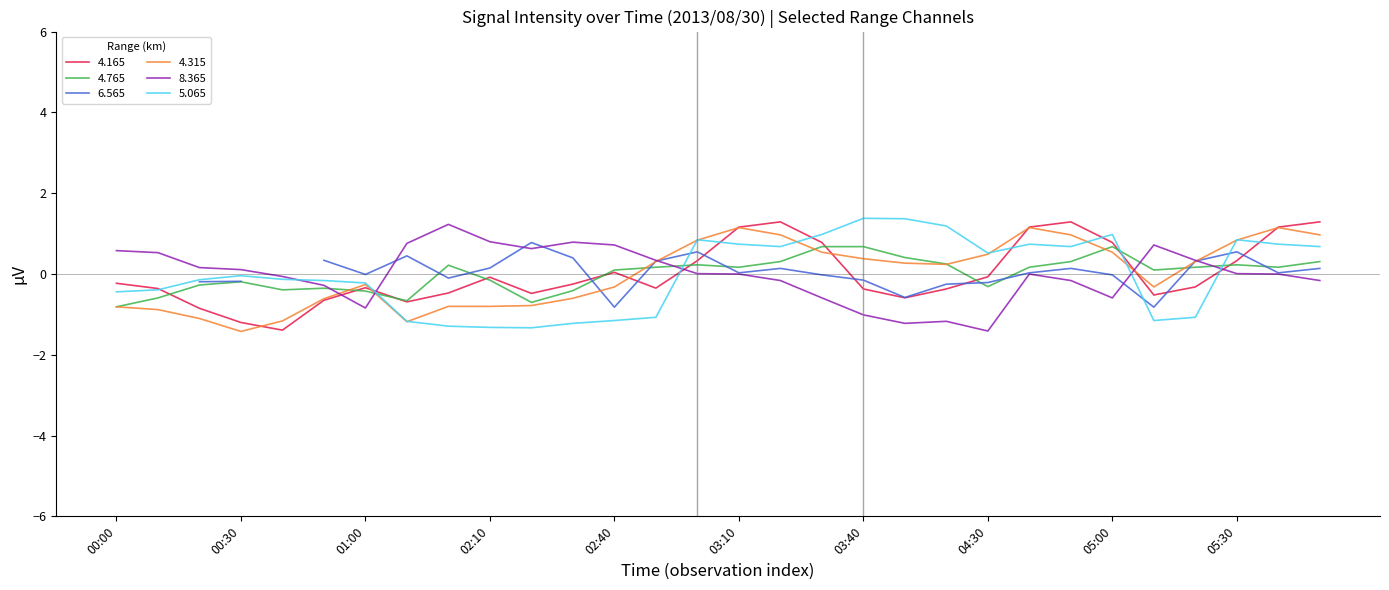

Is it true that 4.165 equals 0.8 at 05:00?

True